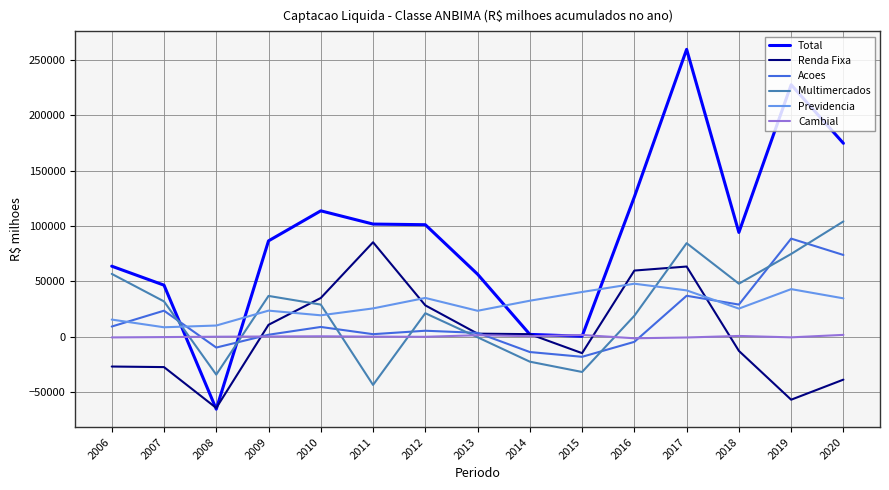

What is the difference between the Previdencia values at 2013 and 2007?

14906.6